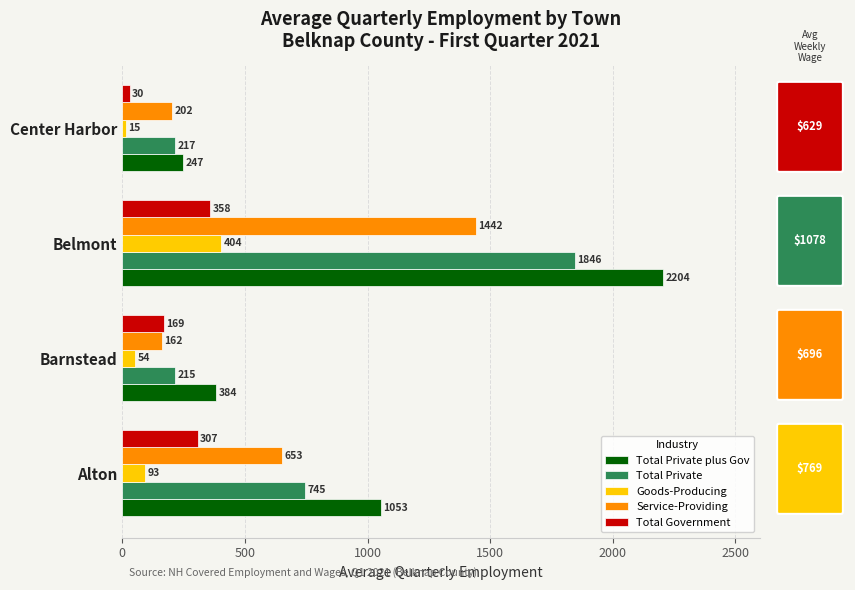

Where is Service-Providing nearest to the value 802?

Alton